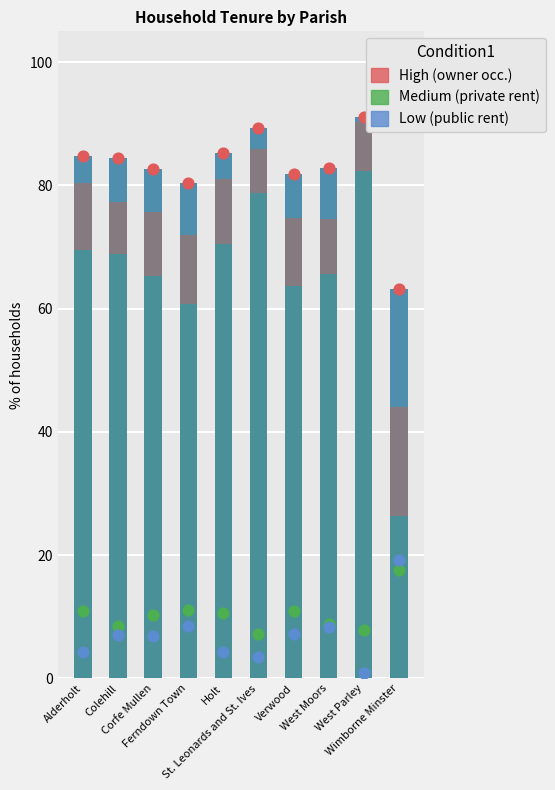

Is the value of % of housholds owner occupied at Ferndown Town greater than the value of Low (public rented) at West Parley?

Yes